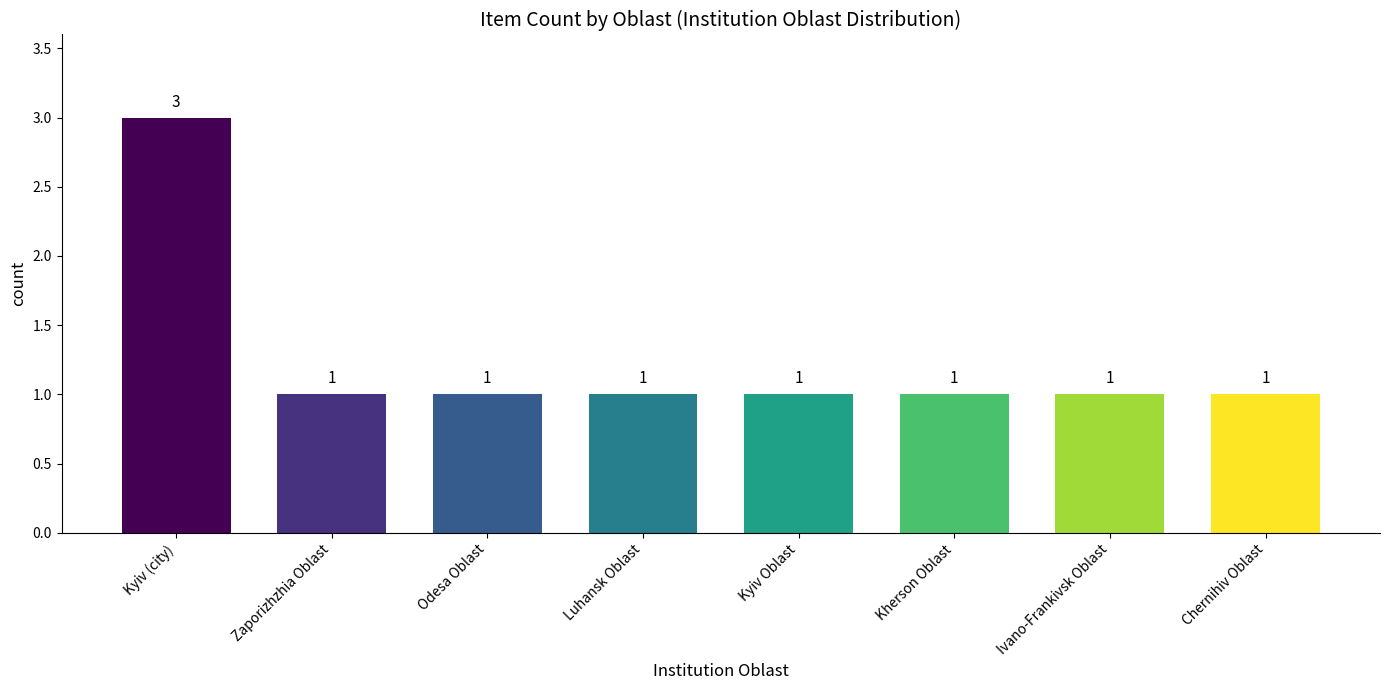

Reading right to left, transcribe all the data shown in this chart.

1	1	1	1	1	1	1	3